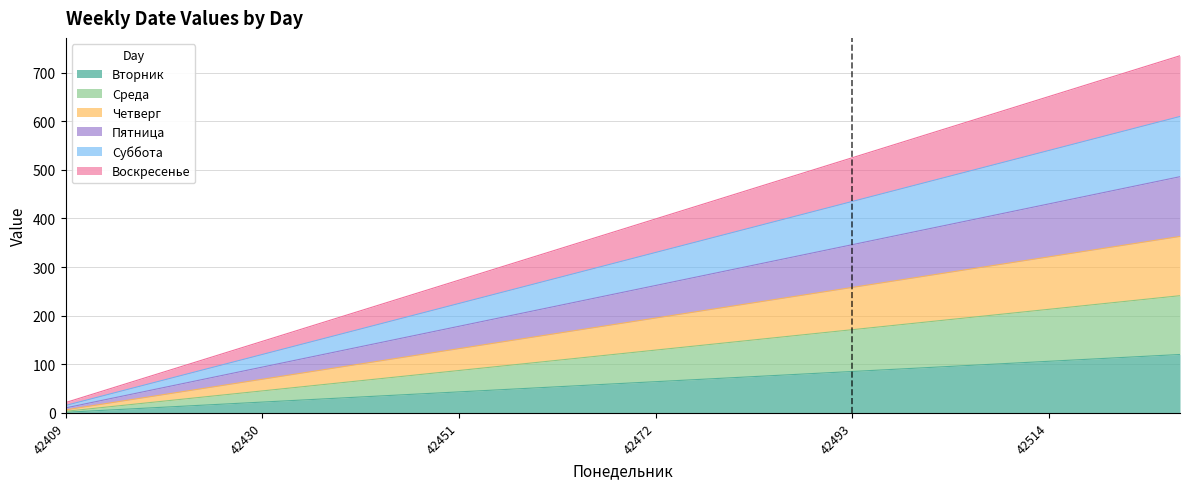

List the labels in order of Суббота value, smallest first.

42409, 42416, 42423, 42430, 42437, 42444, 42451, 42458, 42465, 42472, 42479, 42486, 42493, 42500, 42507, 42514, 42521, 42528